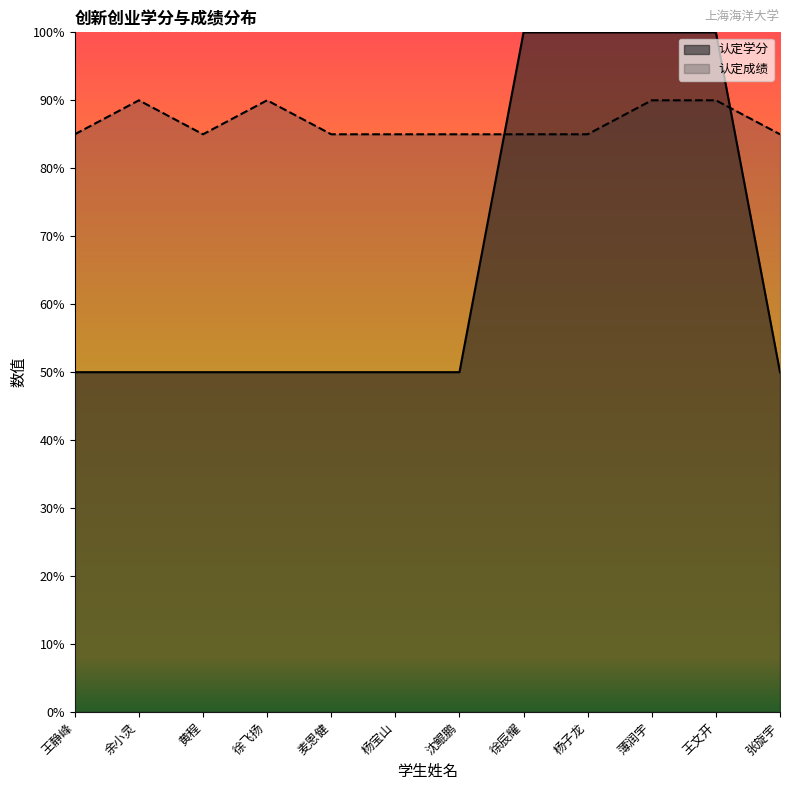

What is the label of the 10th point from the right?

黄程